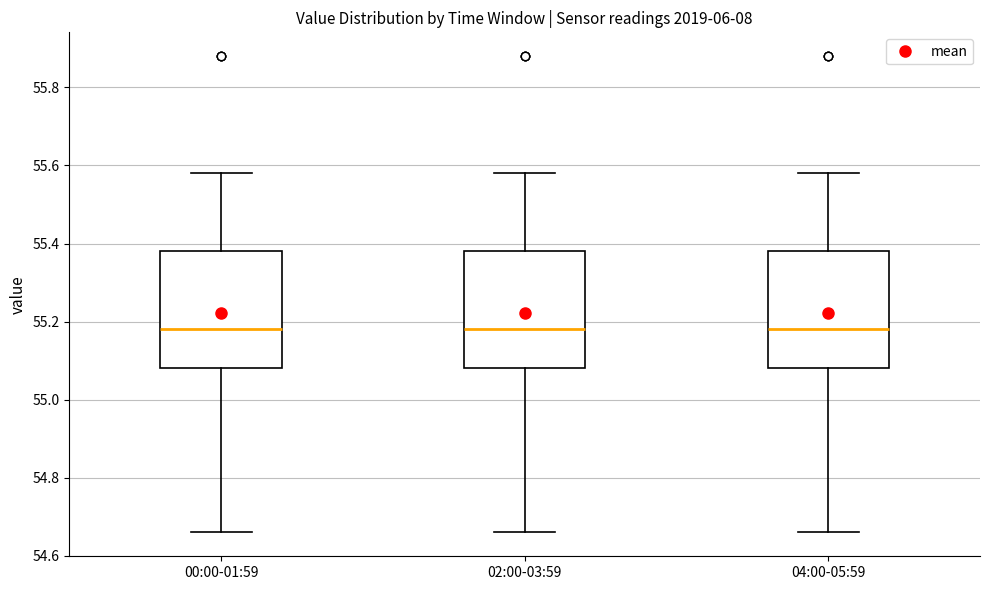

Where does the upper whisker of the box for 04:00-05:59 end on the y-axis? The values are not printed on the chart, so give them approximately, as read against the axis.

55.58